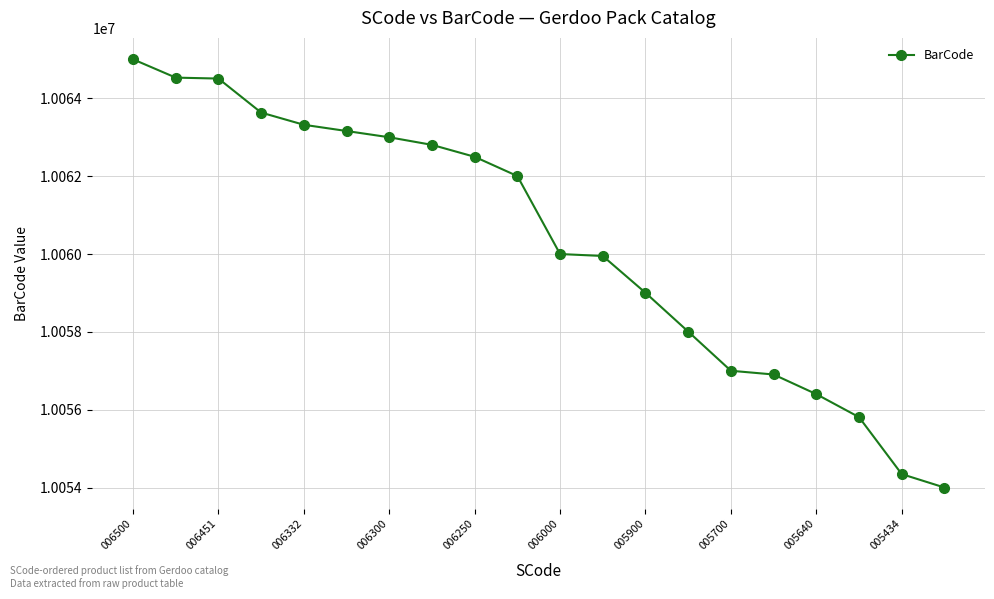

What is the maximum value shown in the chart?

10065006